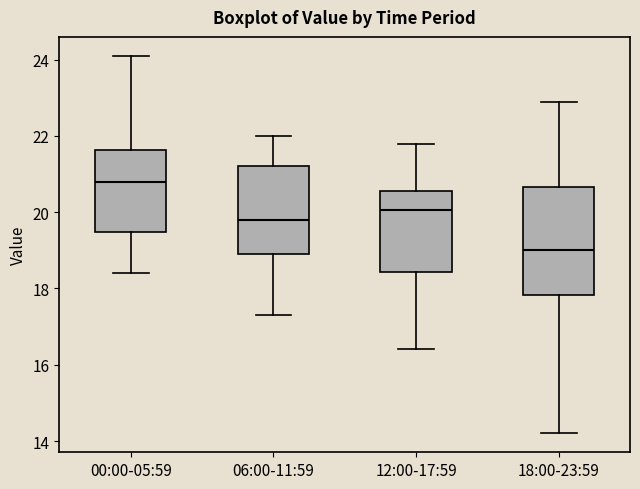

Where does the lower whisker of the box for 00:00-05:59 end on the y-axis? The values are not printed on the chart, so give them approximately, as read against the axis.

18.4